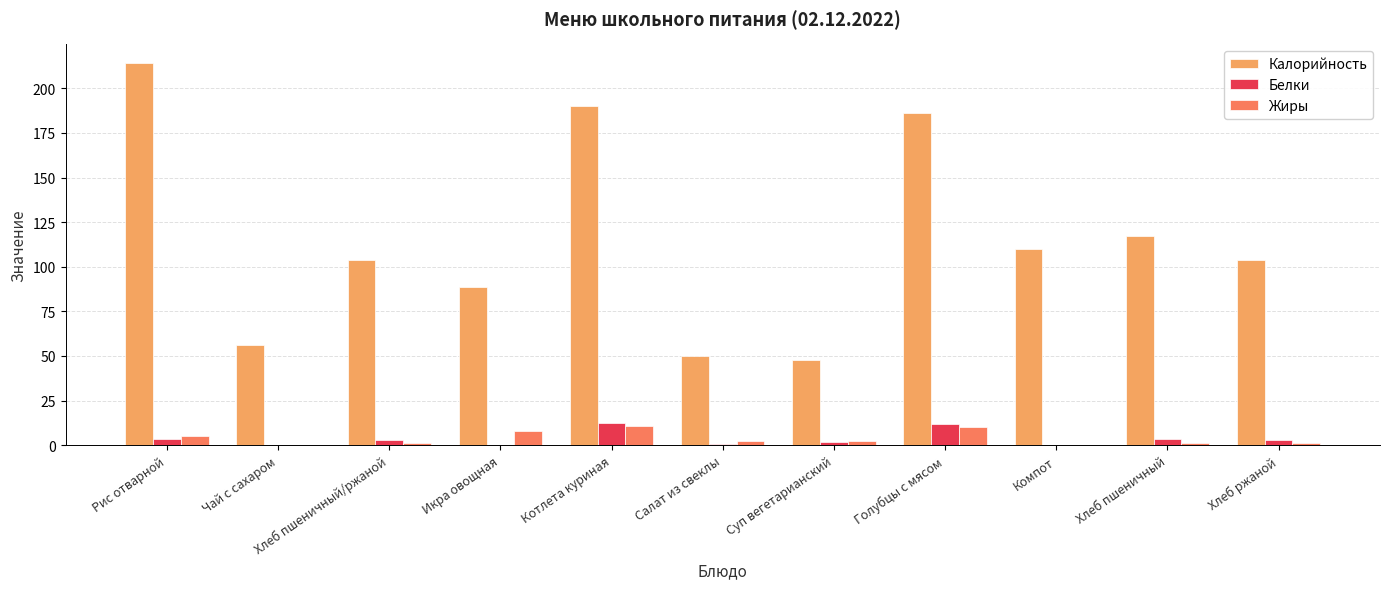

Which series has the largest total across all categories?

Калорийность